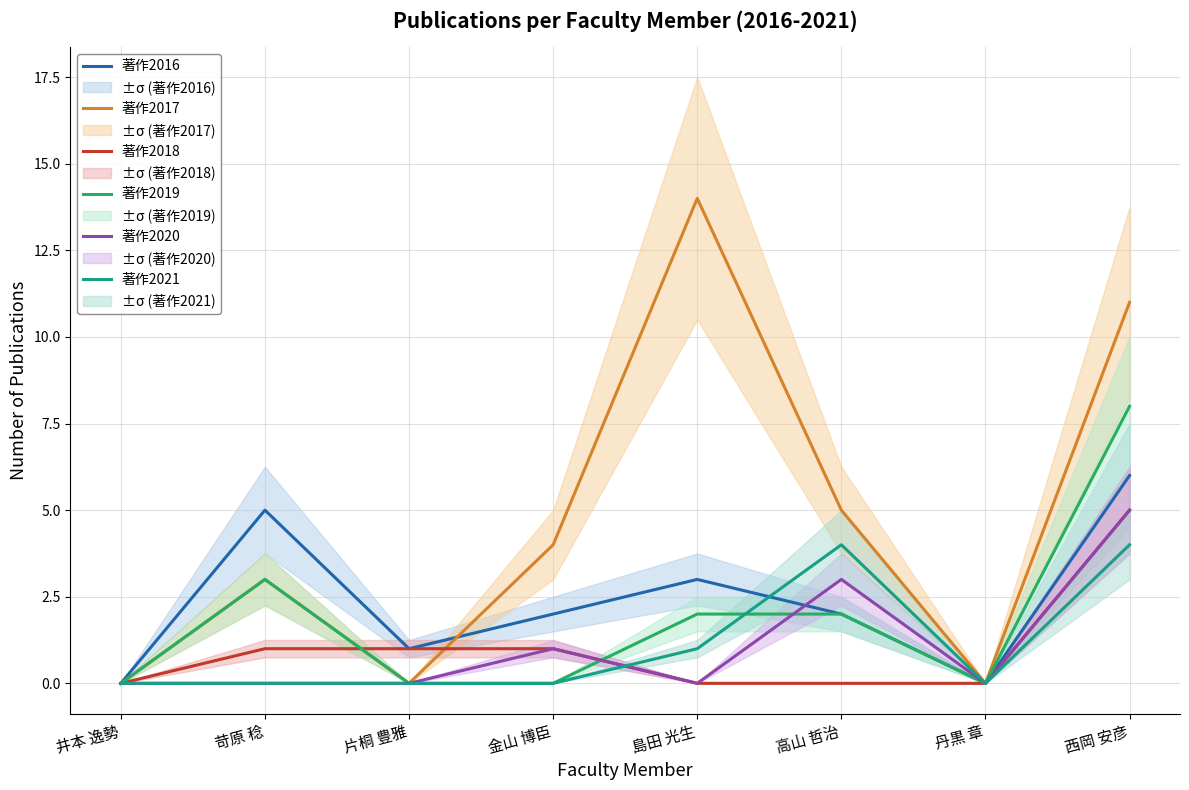

What is the value of the 著作2021 point at the 6th from the left?

4